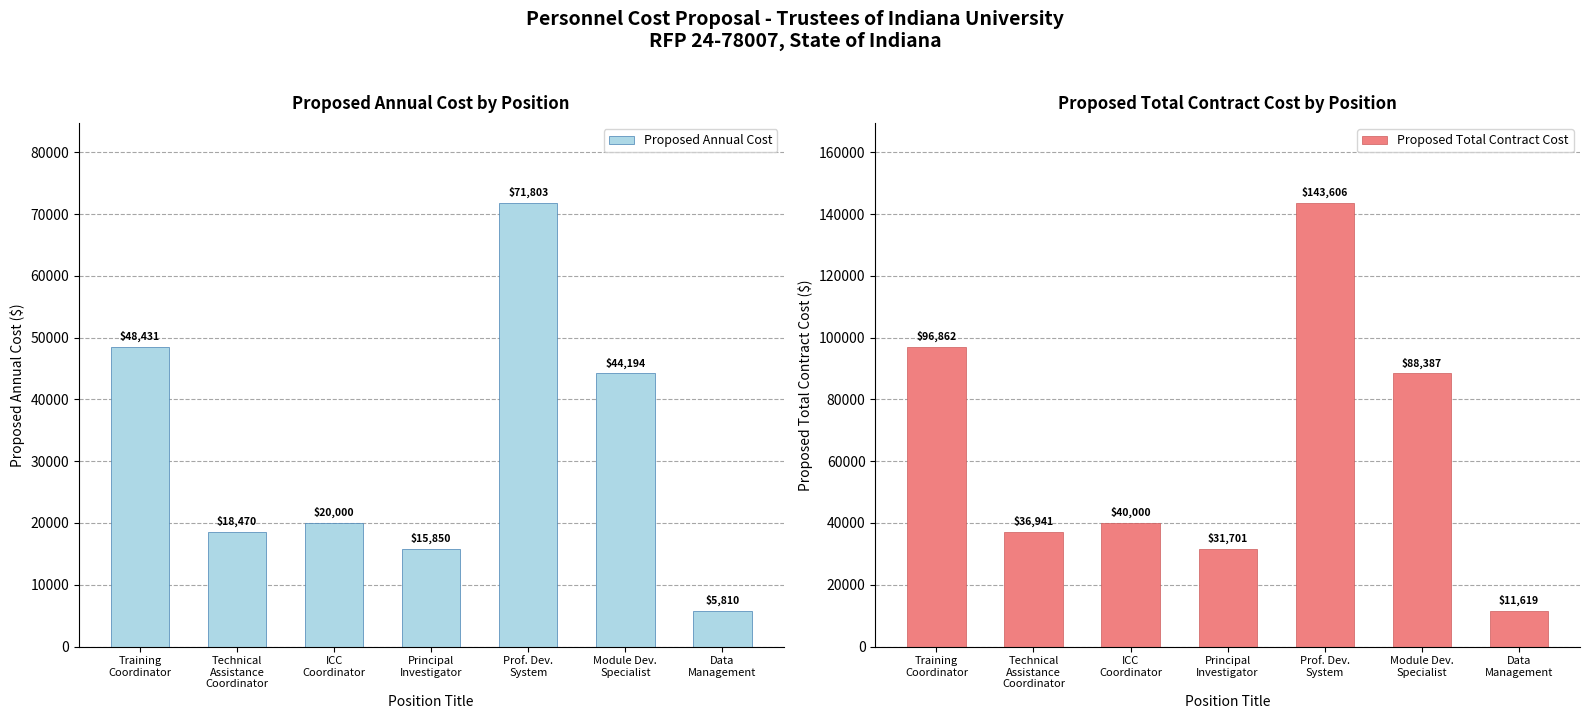

What is the label of the 5th bar from the left?

Prof. Dev.
System